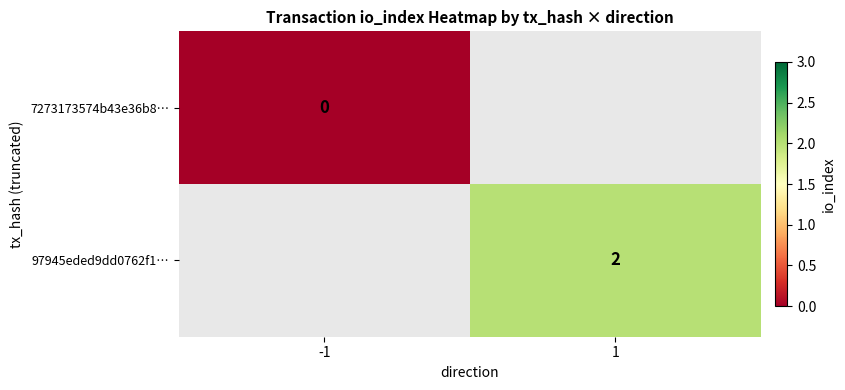

True or false: 97945eded9dd0762f1… has a value of 2 at 1.

True